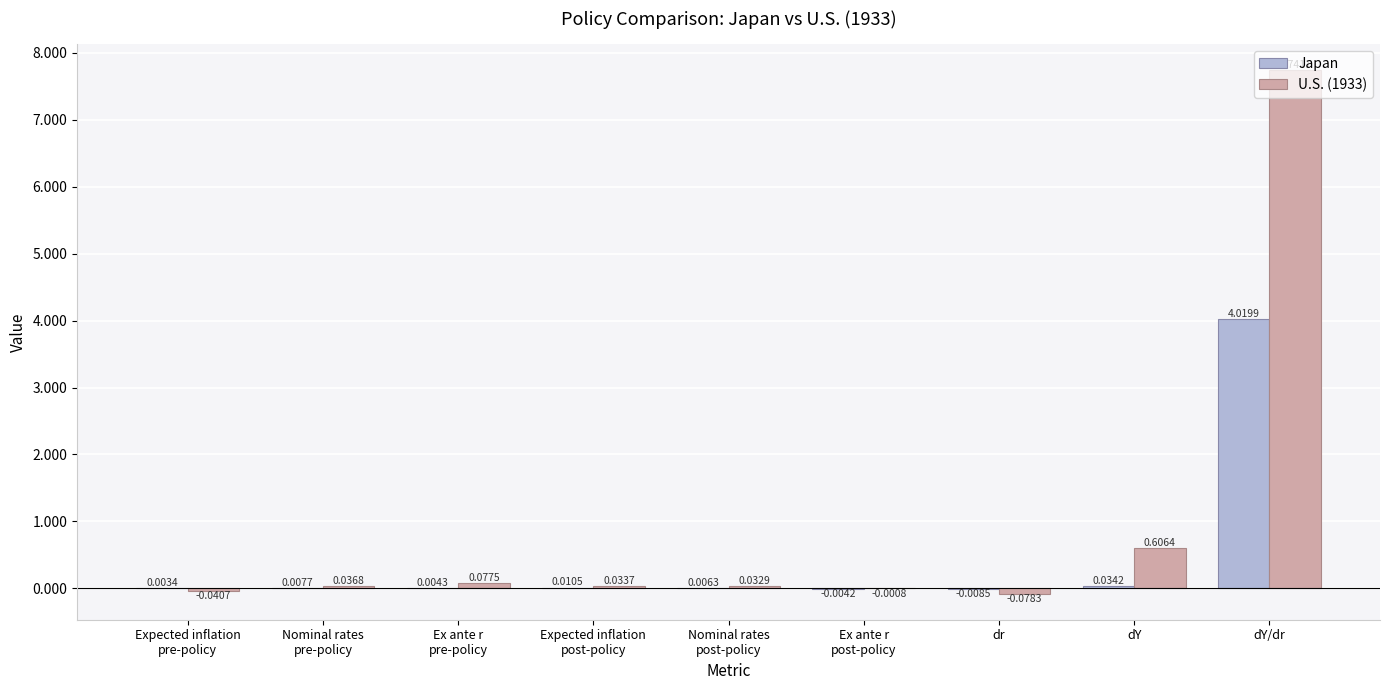

At which label is U.S. (1933) closest to 3?

dY